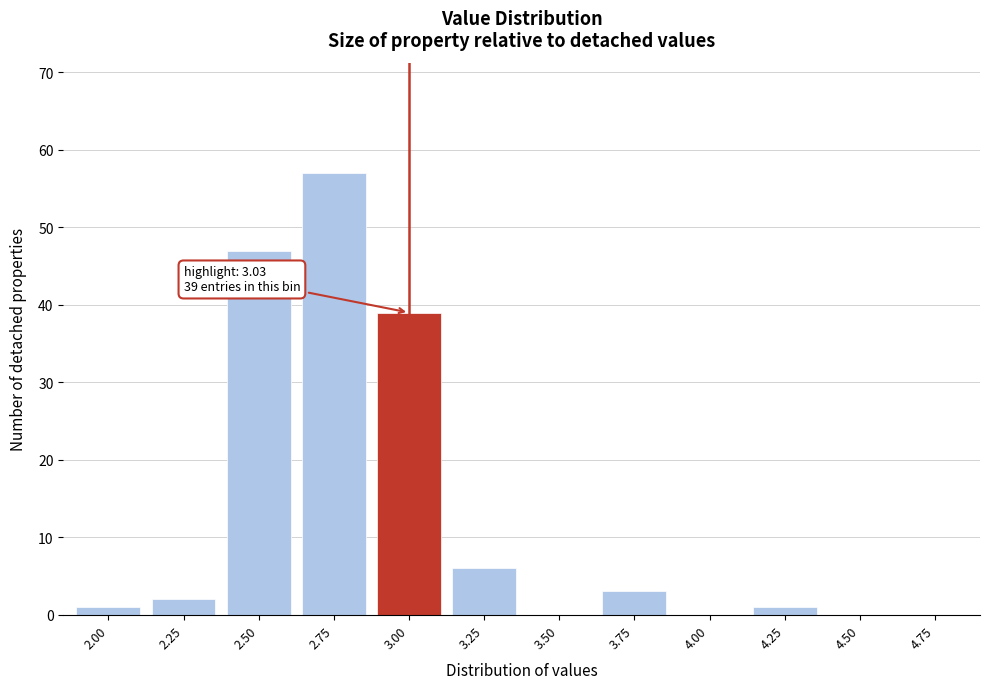

Reading left to right, transcribe all the data shown in this chart.

2.00=1	2.25=2	2.50=47	2.75=57	3.00=39	3.25=6	3.50=0	3.75=3	4.00=0	4.25=1	4.50=0	4.75=0